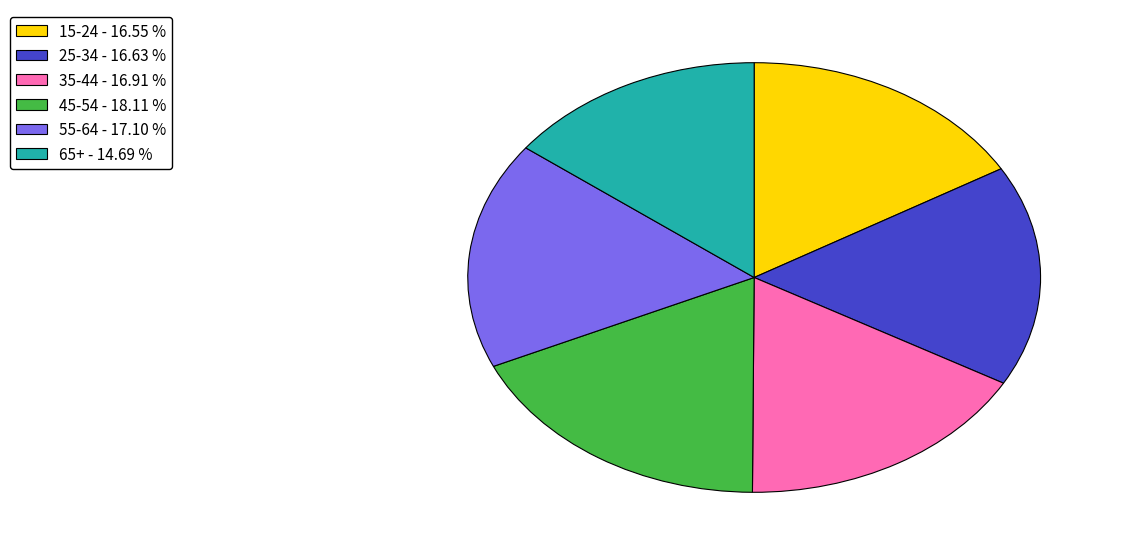

Is there a majority slice in this chart?

No